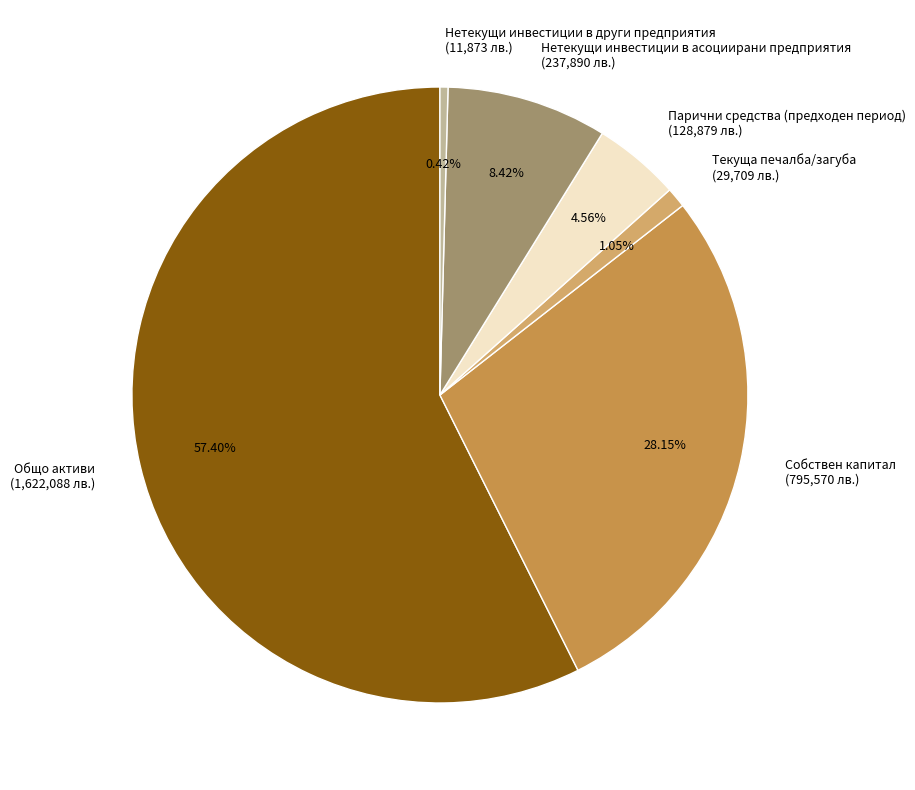

To the nearest percent, what is the average slice percentage?

17%